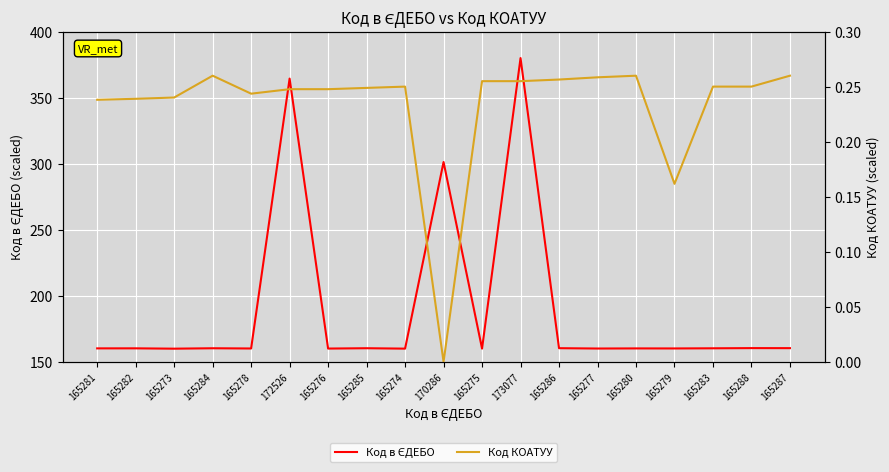

List the series in order of their peak value, lowest first.

Код КОАТУУ, Код в ЄДЕБО